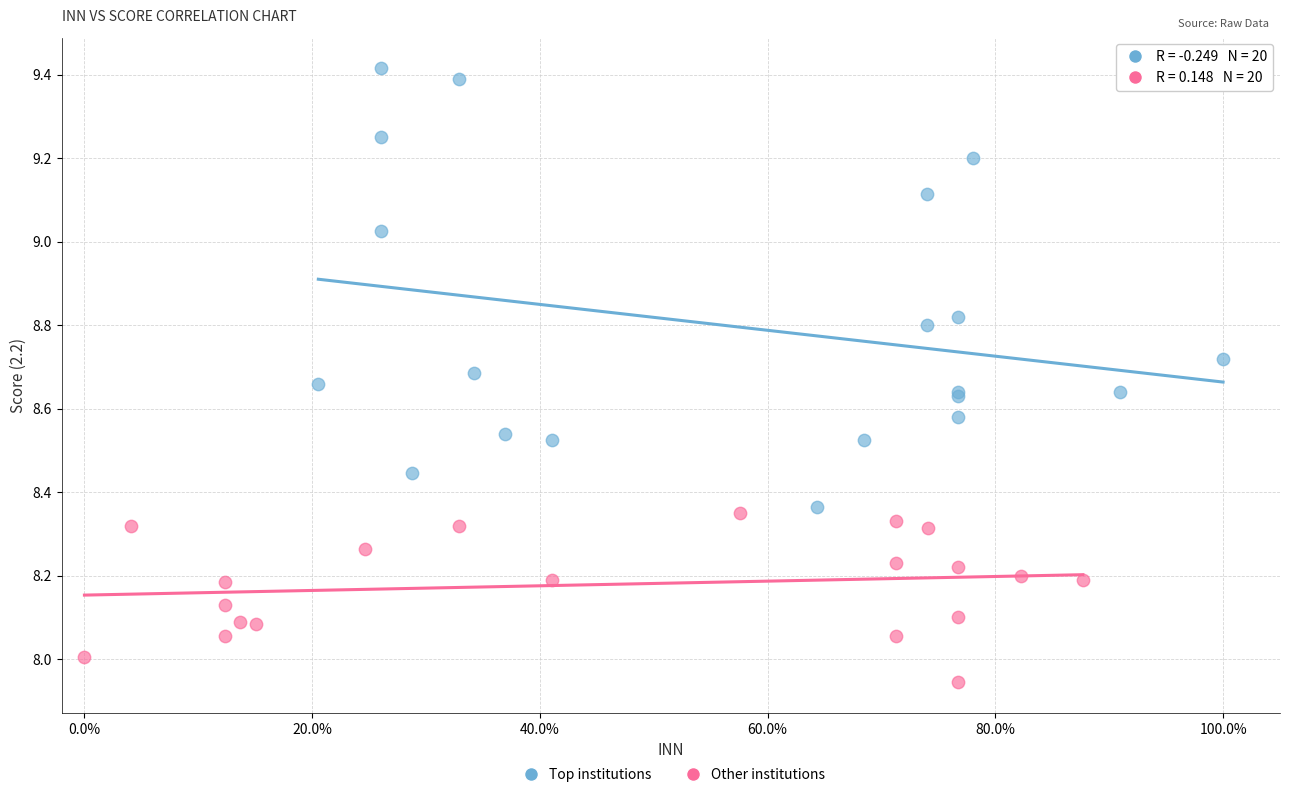

Which series has the widest spread of Y values?

Top institutions